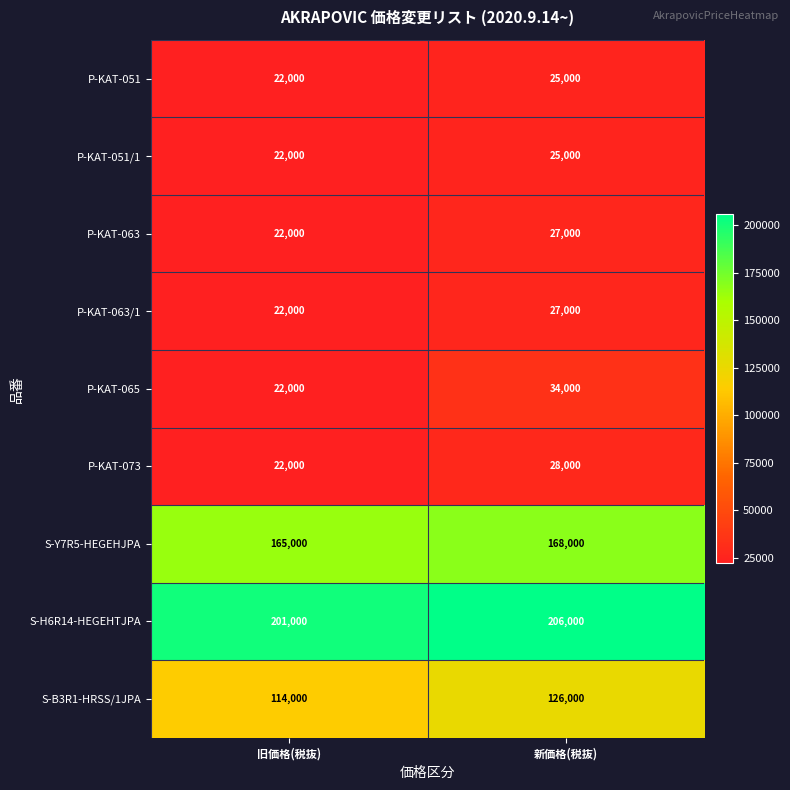

The S-H6R14-HEGEHTJPA series shows 77316 at 旧価格(税抜). True or false?

False